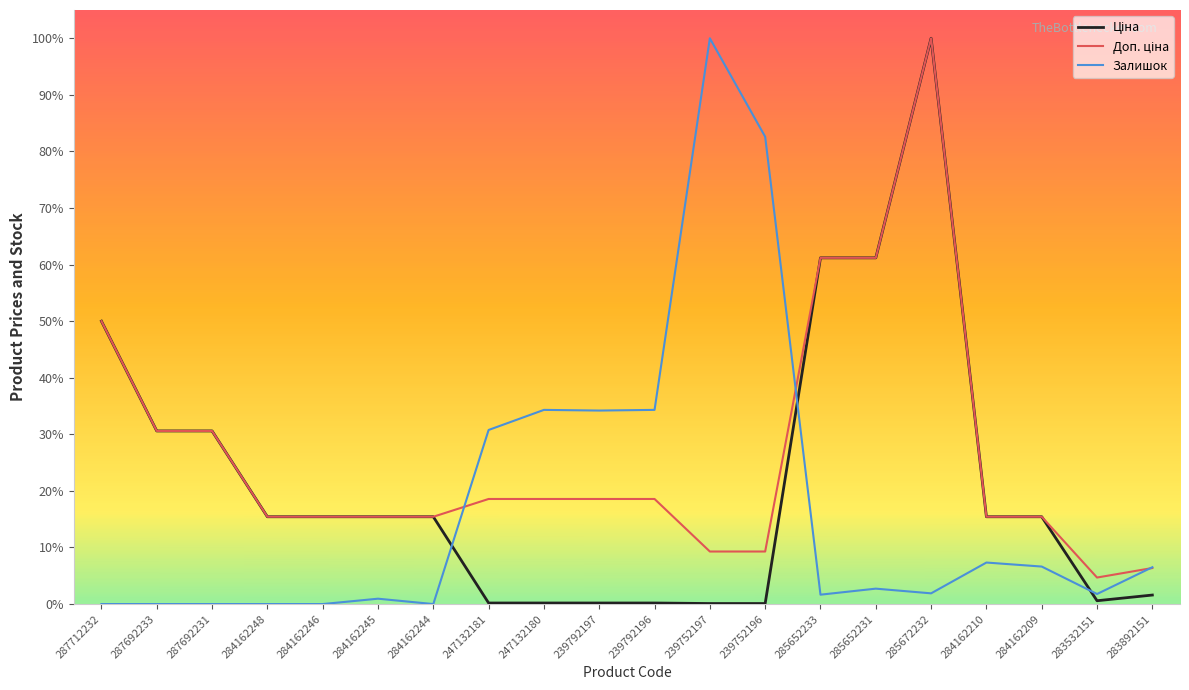

After their last crossing, which series has the higher values: Доп. ціна or Залишок?

Залишок